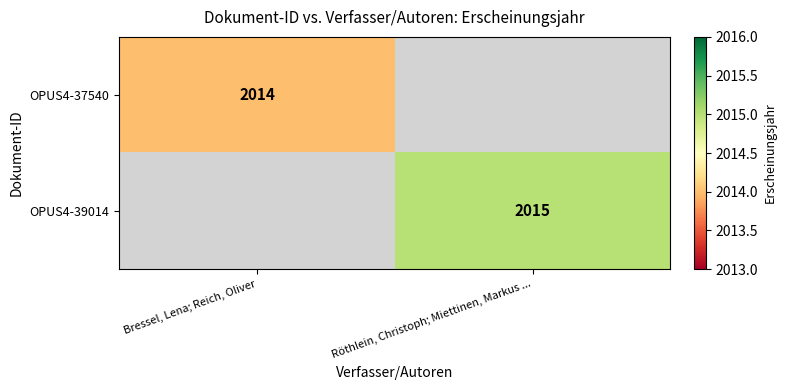

The OPUS4-37540 series shows 1341 at Bressel, Lena; Reich, Oliver. True or false?

False